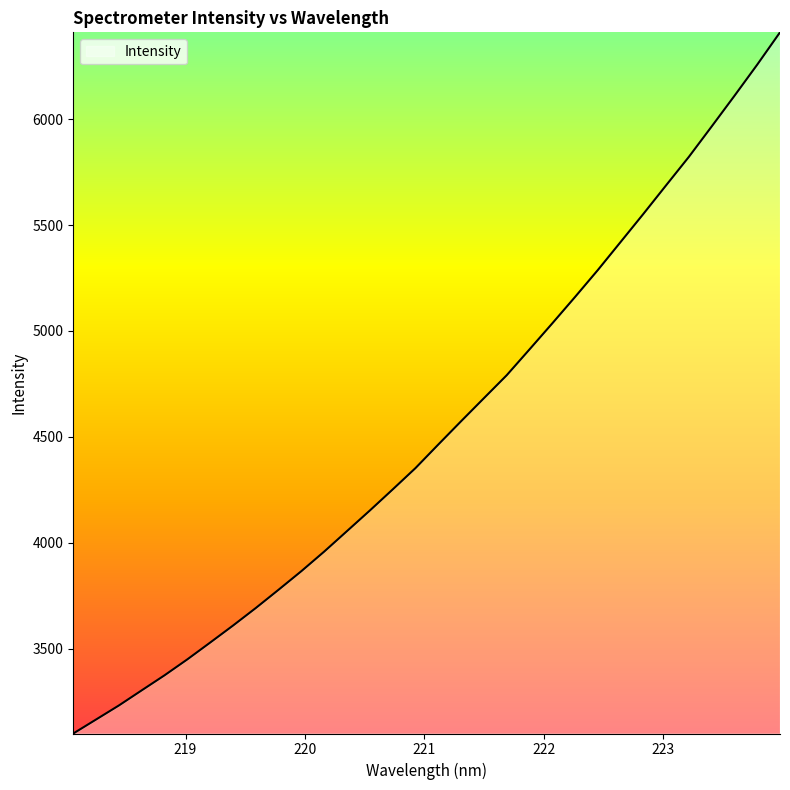

What is the greatest value displayed?

6410.3